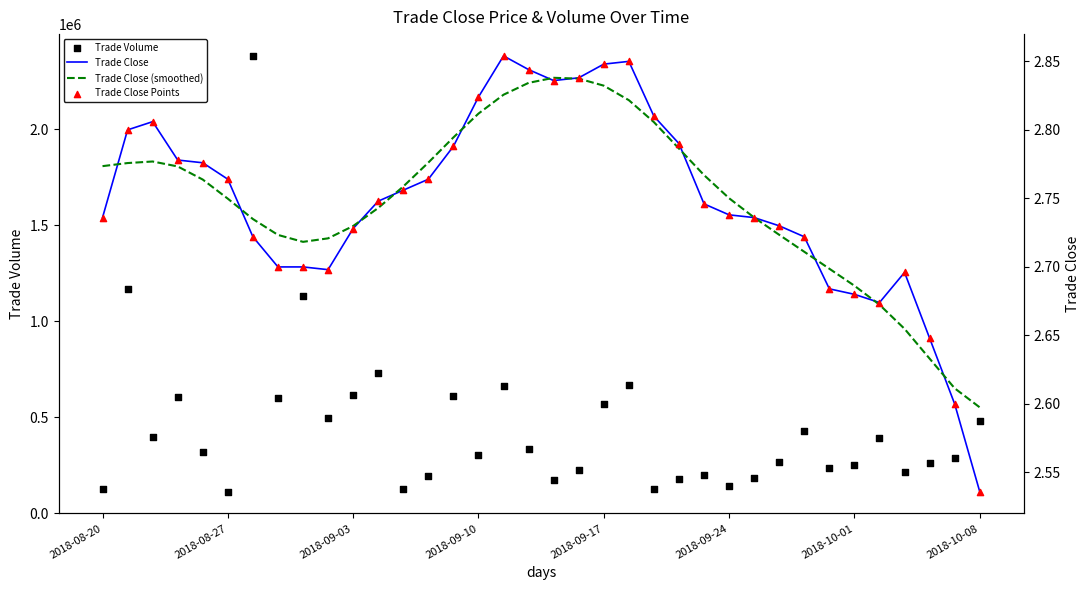

At how many categories does at least one series exceed 1787414?

1